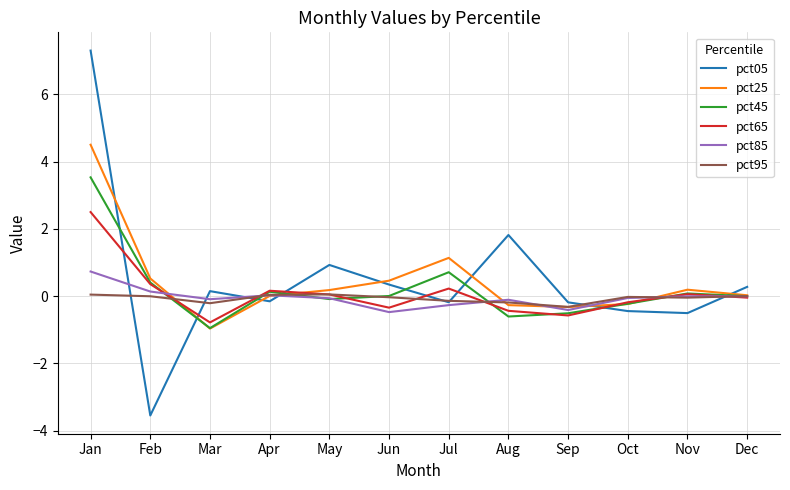

Which category has the highest value across all series?

Jan